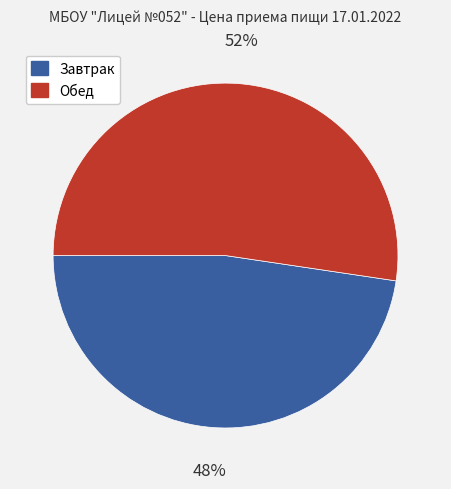

Combined, do Обед and Завтрак account for over 50%?

Yes